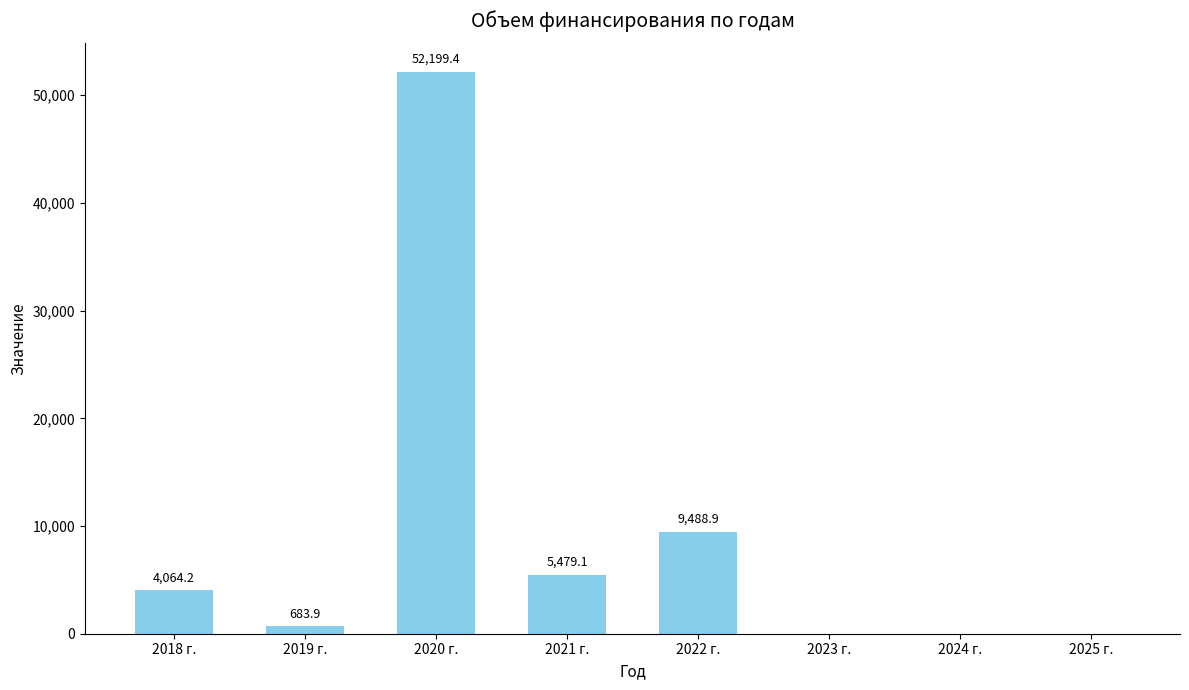

Which category has the highest value across all series?

2020 г.